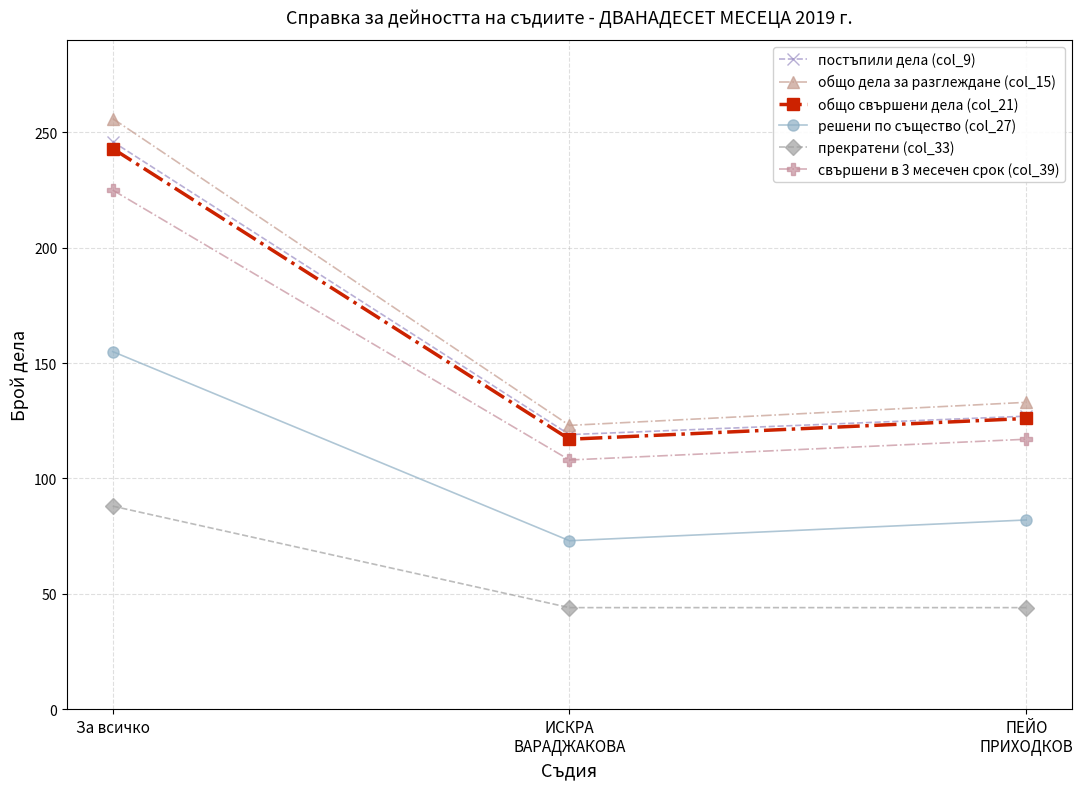

What is the sum of the общо свършени дела (col_21) values at За всичко and ПЕЙО
ПРИХОДКОВ?

369